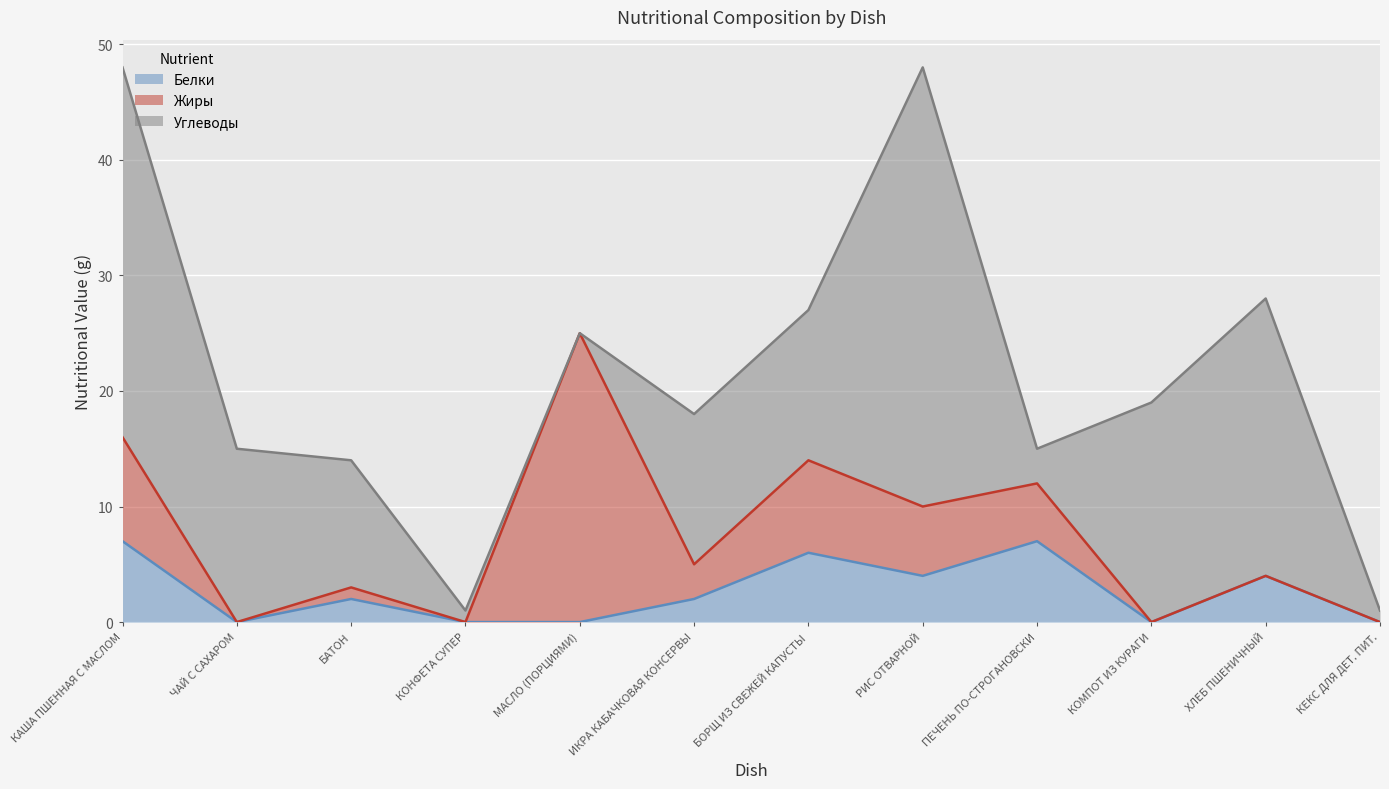

Between which two adjacent categories do Углеводы and Белки first intersect?

РИС ОТВАРНОЙ and ПЕЧЕНЬ ПО-СТРОГАНОВСКИ